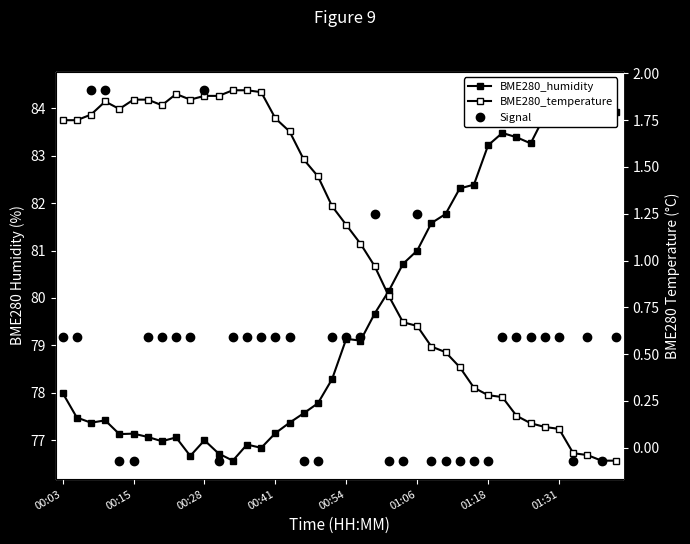

What is the maximum value for BME280_temperature?

1.9